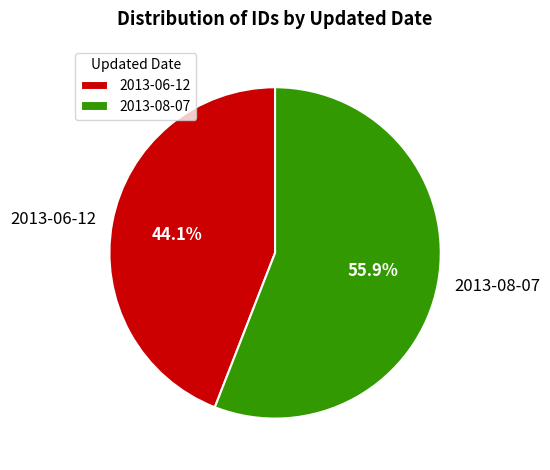

Rank the categories by value from lowest to highest.

2013-06-12, 2013-08-07